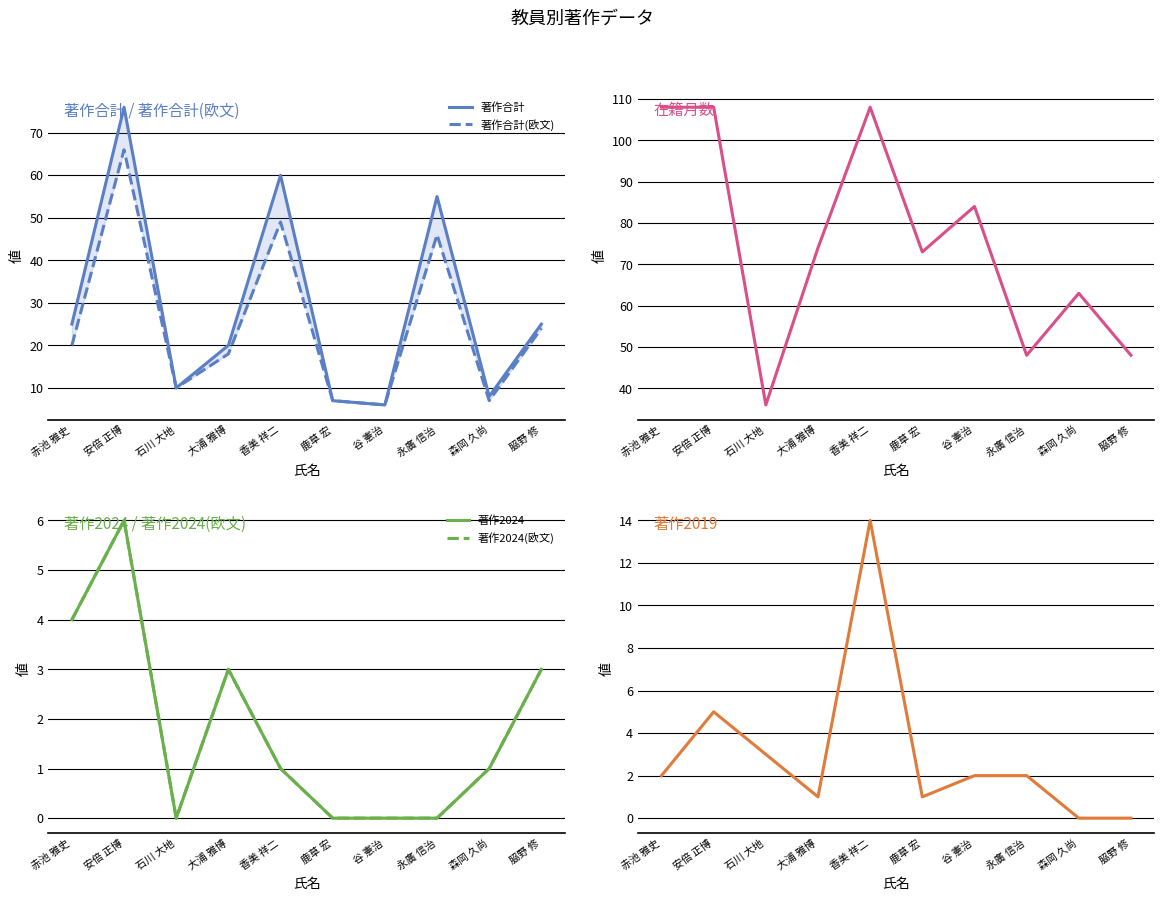

Reading left to right, list all the values displayed in this chart.

著作合計: 赤池 雅史=25	安倍 正博=76	石川 大地=10	大浦 雅博=20	香美 祥二=60	鹿草 宏=7	谷 憲治=6	永廣 信治=55	森岡 久尚=8	𦚰野 修=25
著作合計(欧文): 赤池 雅史=20	安倍 正博=66	石川 大地=10	大浦 雅博=18	香美 祥二=49	鹿草 宏=7	谷 憲治=6	永廣 信治=46	森岡 久尚=7	𦚰野 修=24
在籍月数: 赤池 雅史=108	安倍 正博=108	石川 大地=36	大浦 雅博=74	香美 祥二=108	鹿草 宏=73	谷 憲治=84	永廣 信治=48	森岡 久尚=63	𦚰野 修=48
著作2024: 赤池 雅史=4	安倍 正博=6	石川 大地=0	大浦 雅博=3	香美 祥二=1	鹿草 宏=0	谷 憲治=0	永廣 信治=0	森岡 久尚=1	𦚰野 修=3
著作2024(欧文): 赤池 雅史=4	安倍 正博=6	石川 大地=0	大浦 雅博=3	香美 祥二=1	鹿草 宏=0	谷 憲治=0	永廣 信治=0	森岡 久尚=1	𦚰野 修=3
著作2019: 赤池 雅史=2	安倍 正博=5	石川 大地=3	大浦 雅博=1	香美 祥二=14	鹿草 宏=1	谷 憲治=2	永廣 信治=2	森岡 久尚=0	𦚰野 修=0